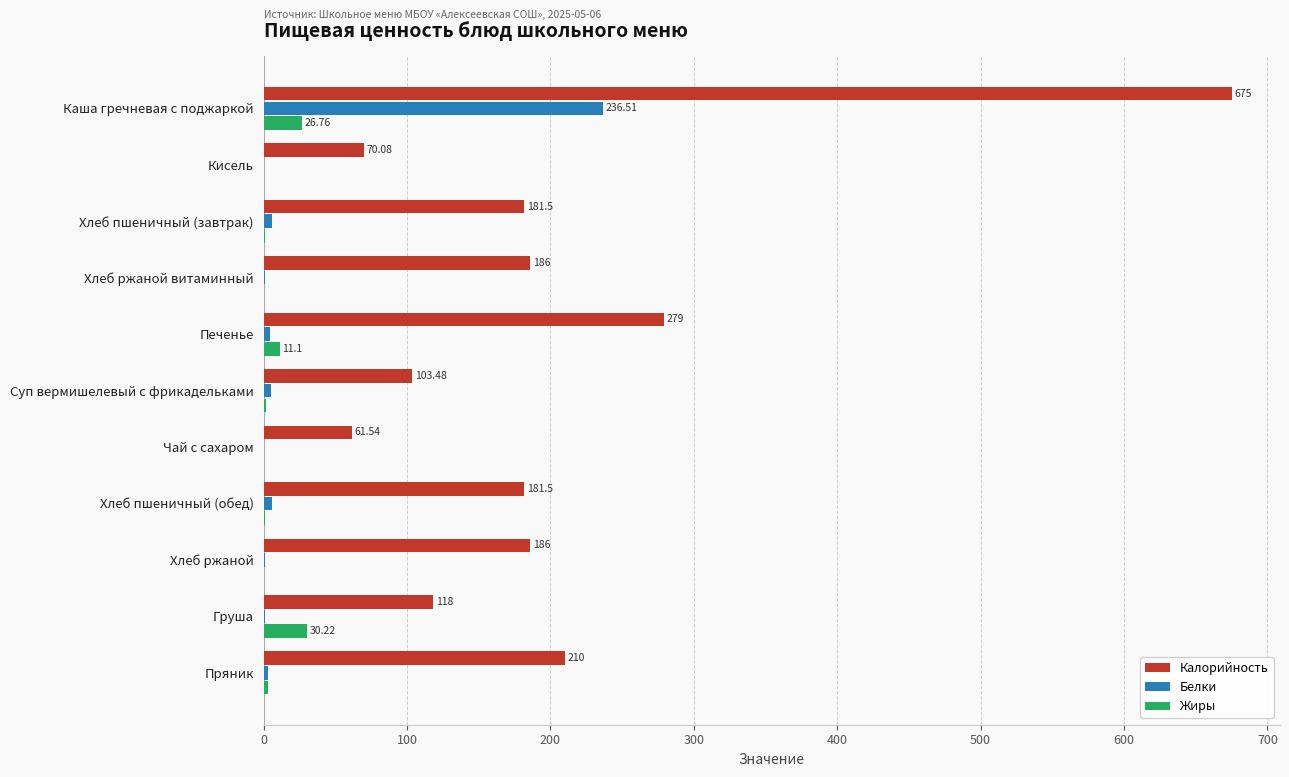

Is the value of Калорийность at Чай с сахаром greater than the value of Белки at Суп вермишелевый с фрикадельками?

Yes